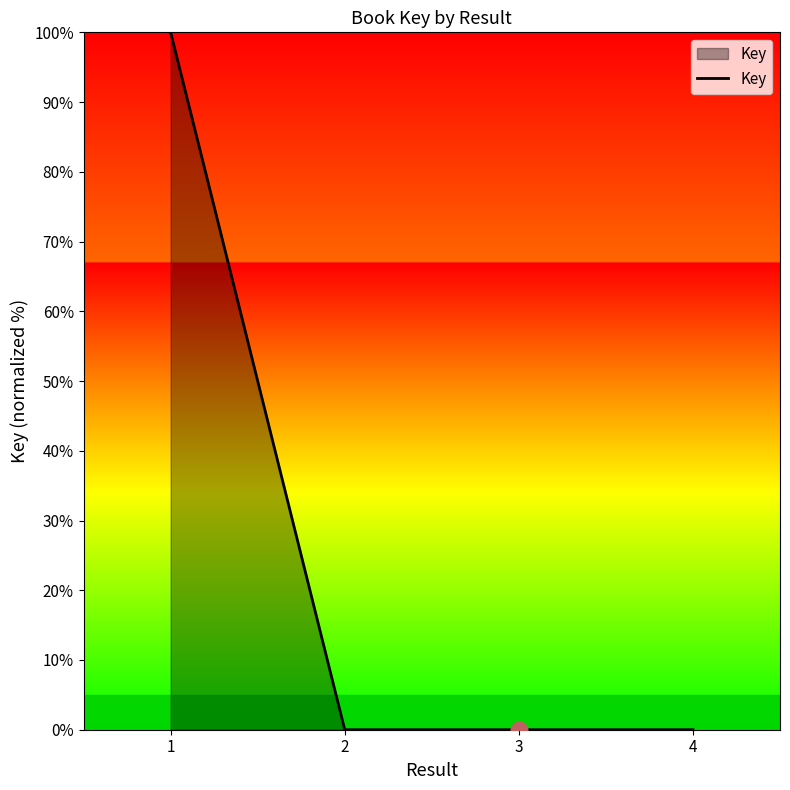

How many lines are shown in the chart?

1